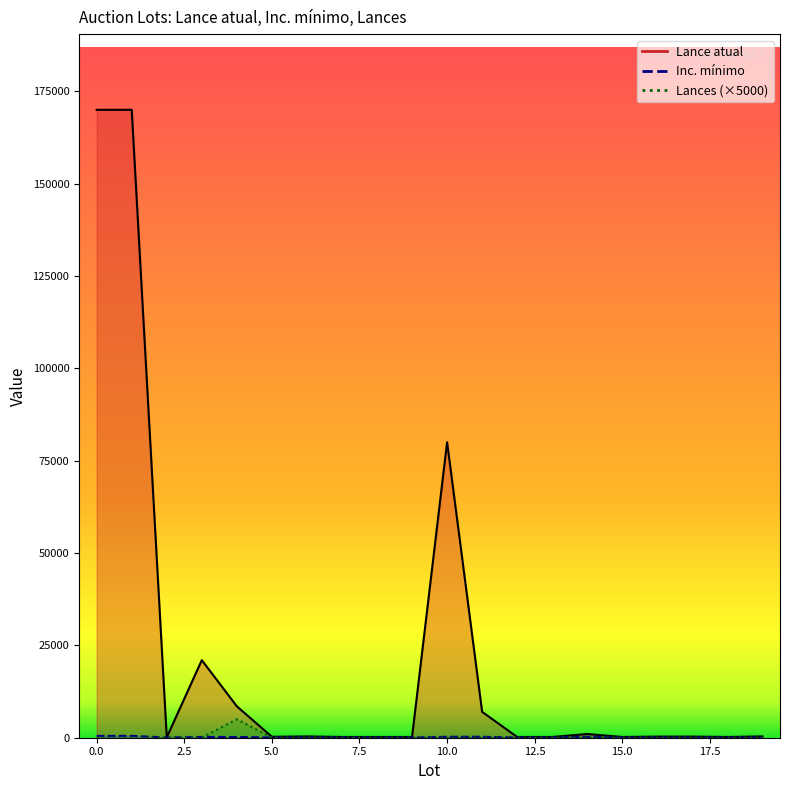

At which category does Inc. mínimo reach its first local valley?

2